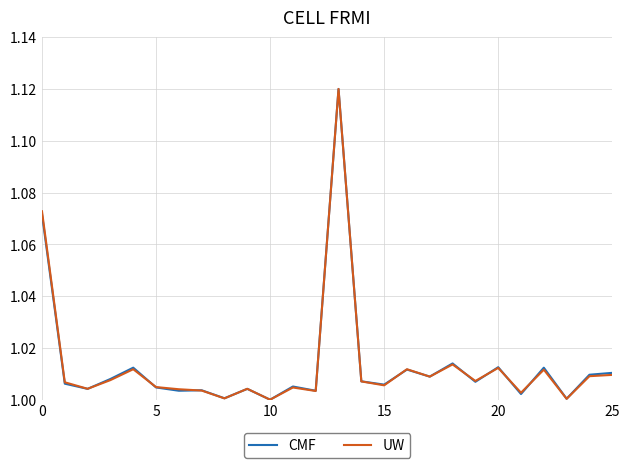

Does the chart have visible grid lines?

Yes